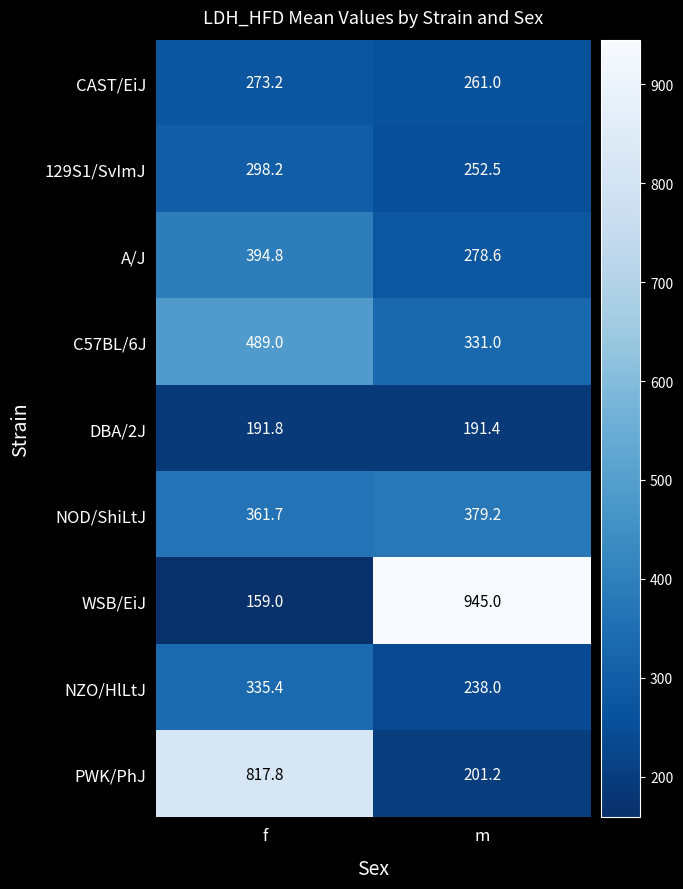

What is the difference between the NOD/ShiLtJ values at m and f?

17.5